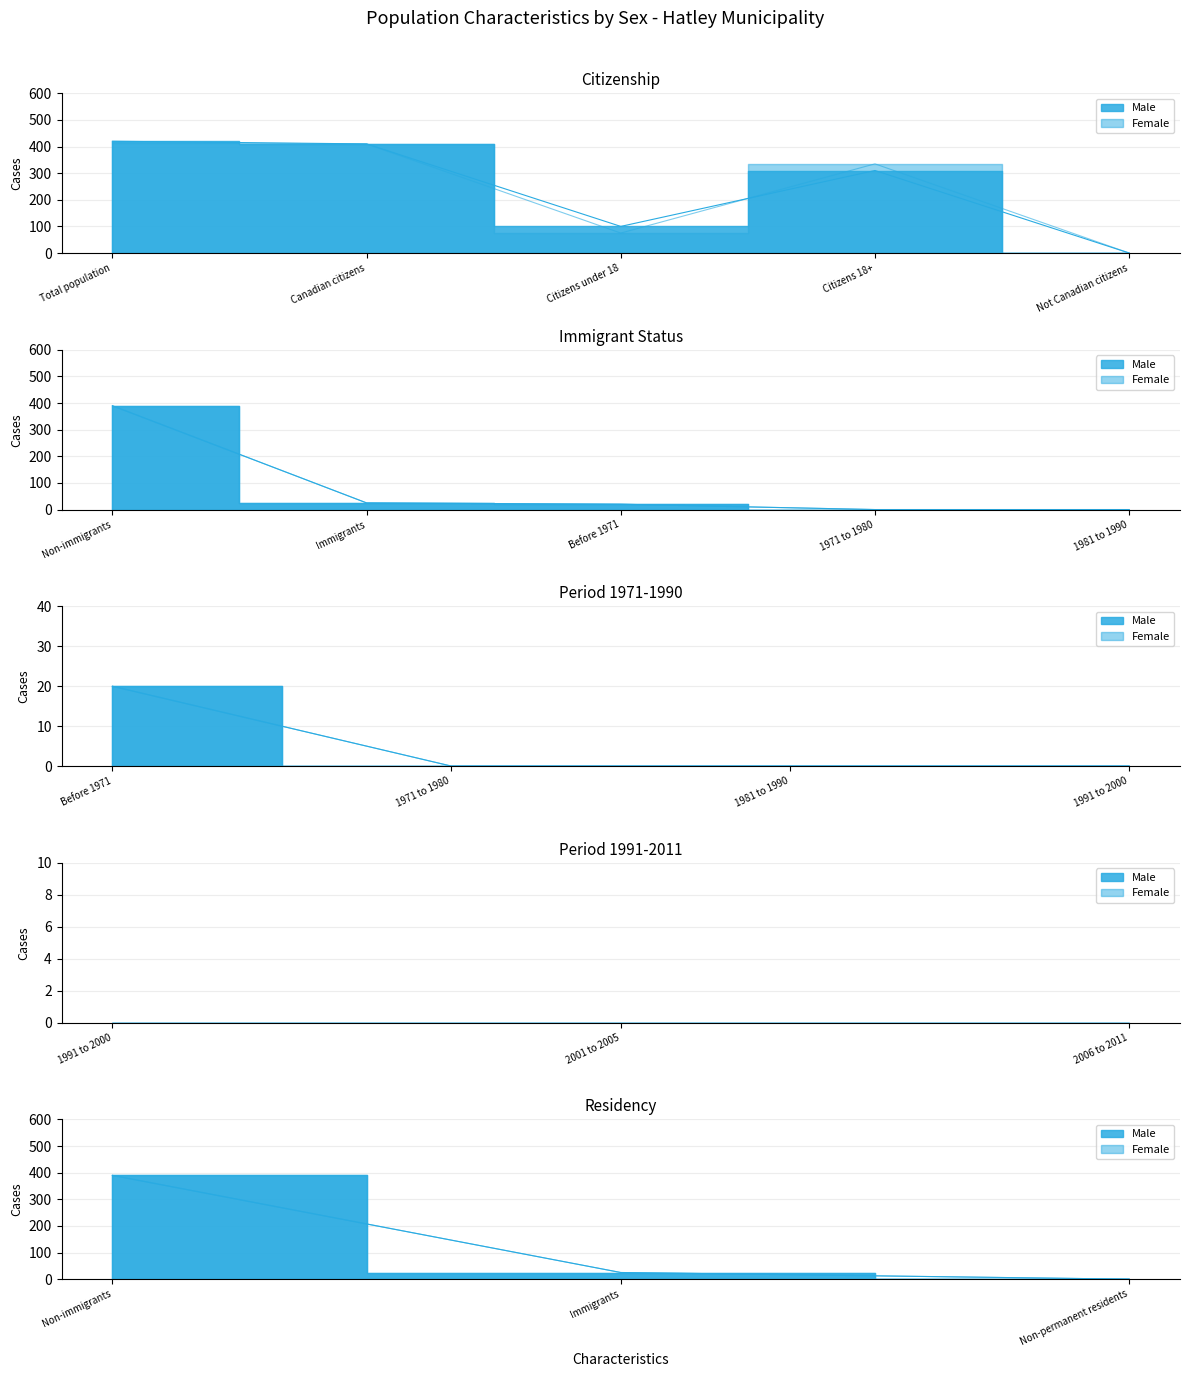

Is it true that Female equals 183 at 1981 to 1990?

False